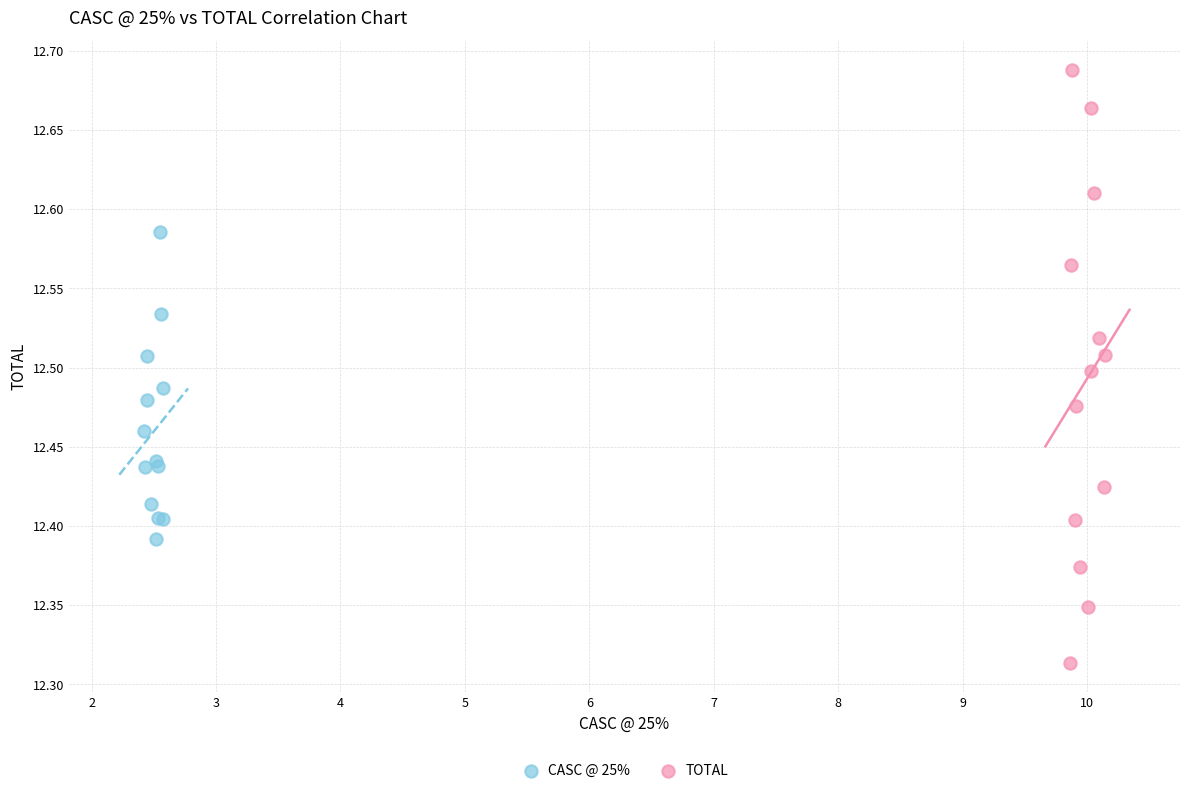

Which series has the largest Y range (max minus min)?

TOTAL